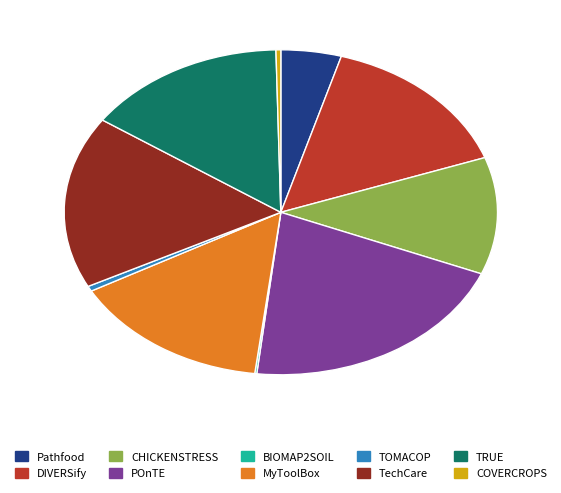

Which slice is the largest?

POnTE